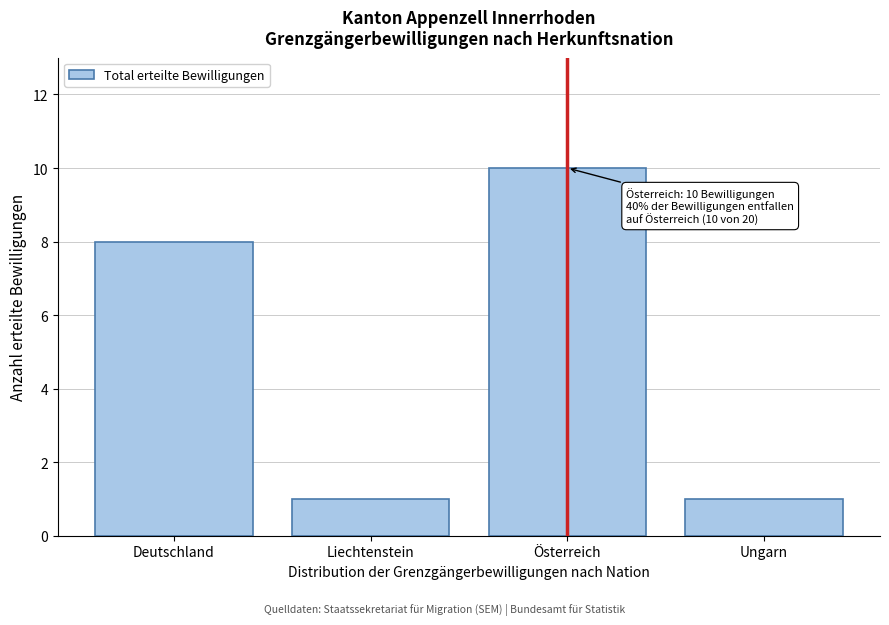

Reading left to right, transcribe all the data shown in this chart.

8	1	10	1